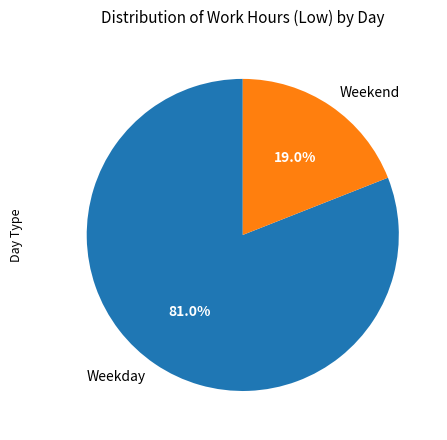

What portion of the pie excludes Weekend?

81.0%